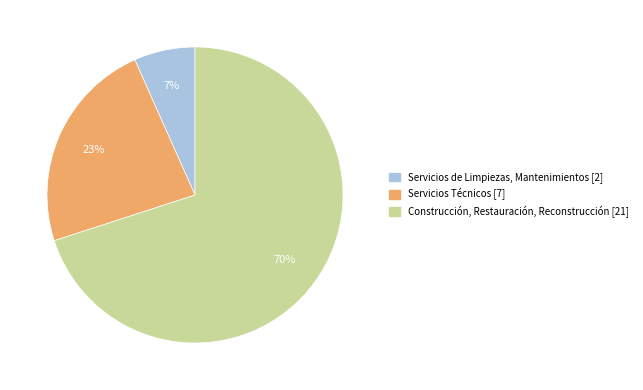

What is the smallest slice in the pie chart?

Servicios de Limpiezas, Mantenimientos